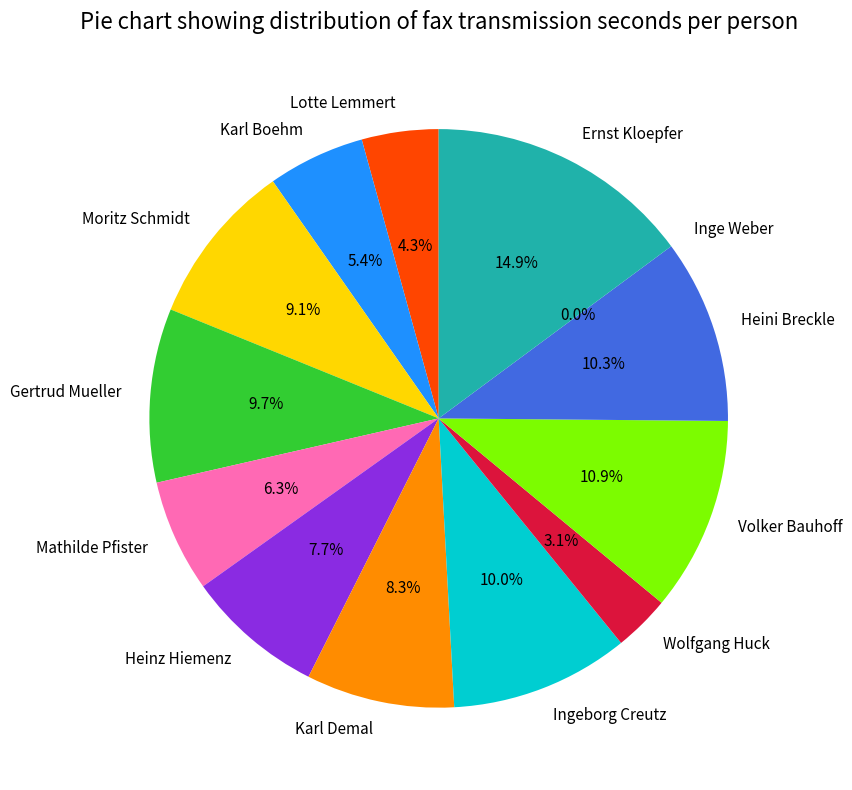

What percentage is the Volker Bauhoff slice, to the nearest percent?

11%